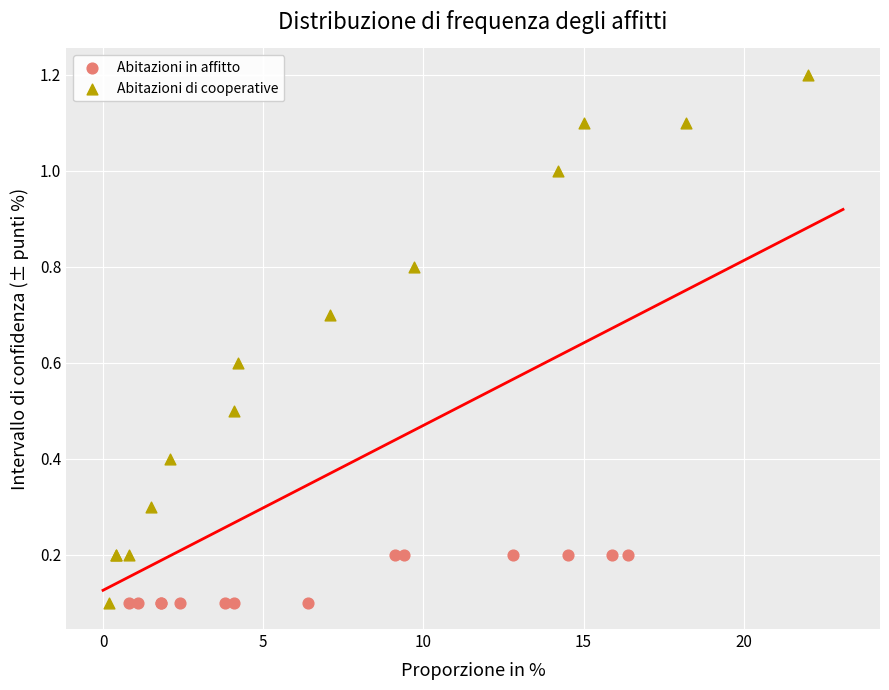

Which series has the largest Y range (max minus min)?

Abitazioni di cooperative